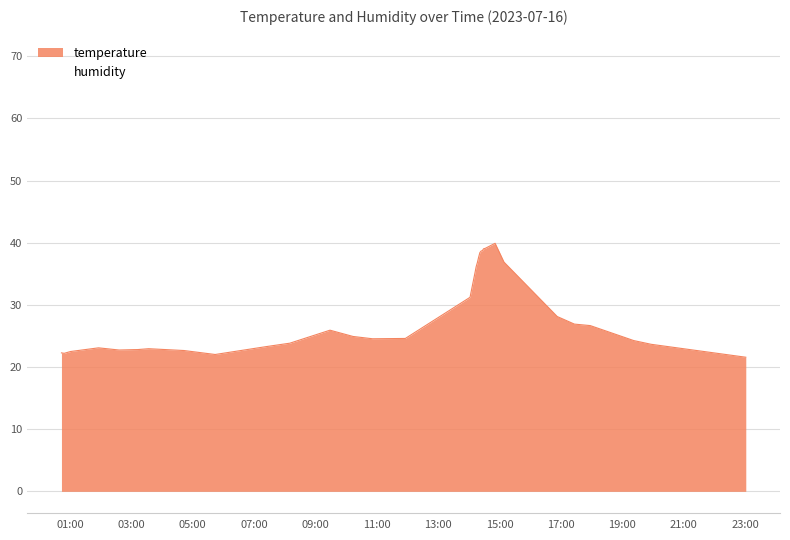

How many points are lower than both their immediate neighbors (excluding endpoints)?

4